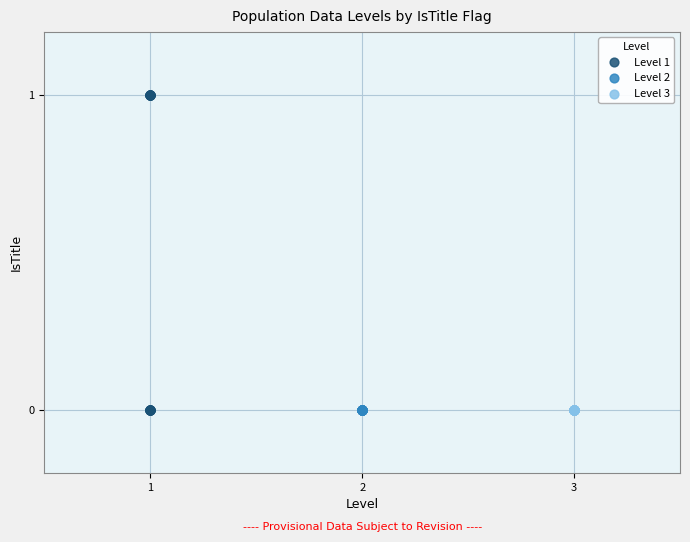

Which series reaches the maximum Y coordinate?

Level 1